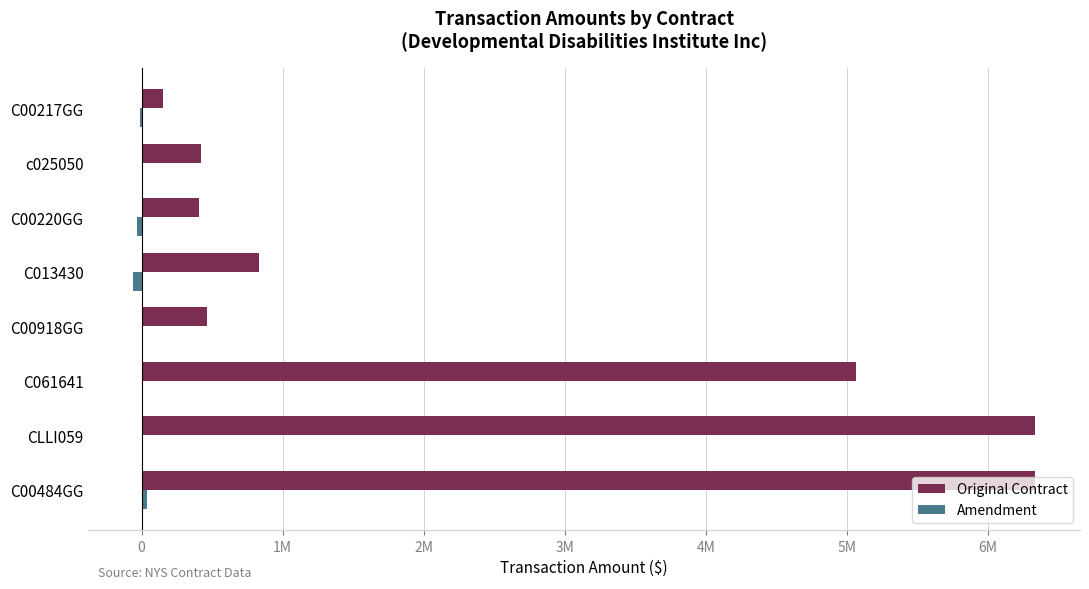

What is the value of the Original Contract bar at the 3rd from the left?

5062816